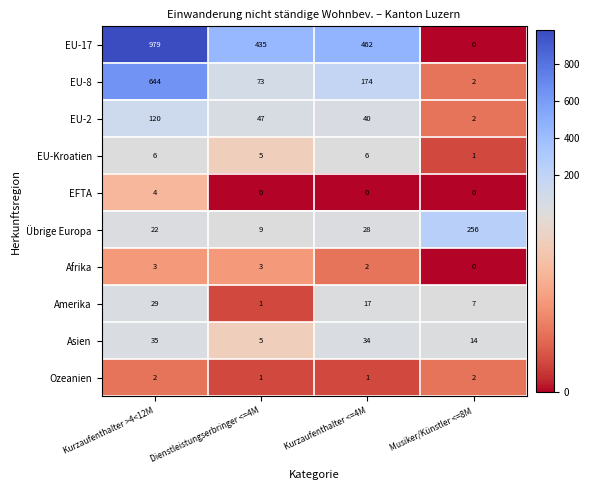

What is the greatest value displayed?

979